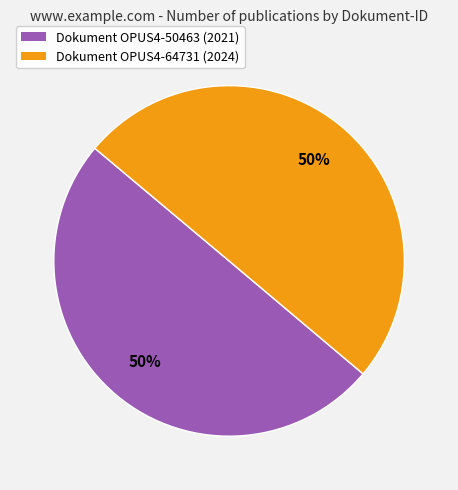

Which slice is the largest?

OPUS4-64731